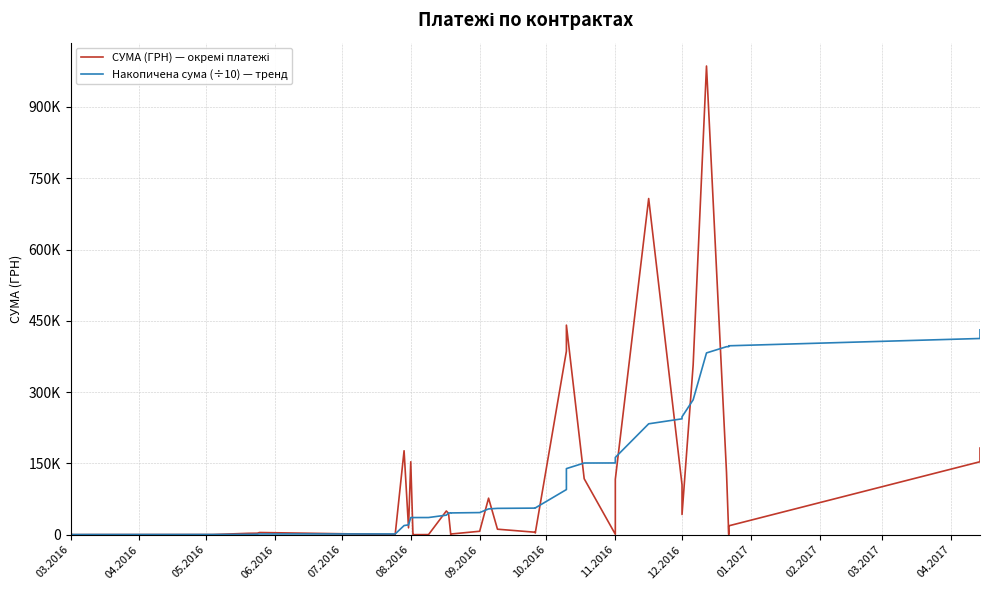

What is the difference between the second highest and minimum values in the СУМА (ГРН) — окремі платежі series?

707198.1